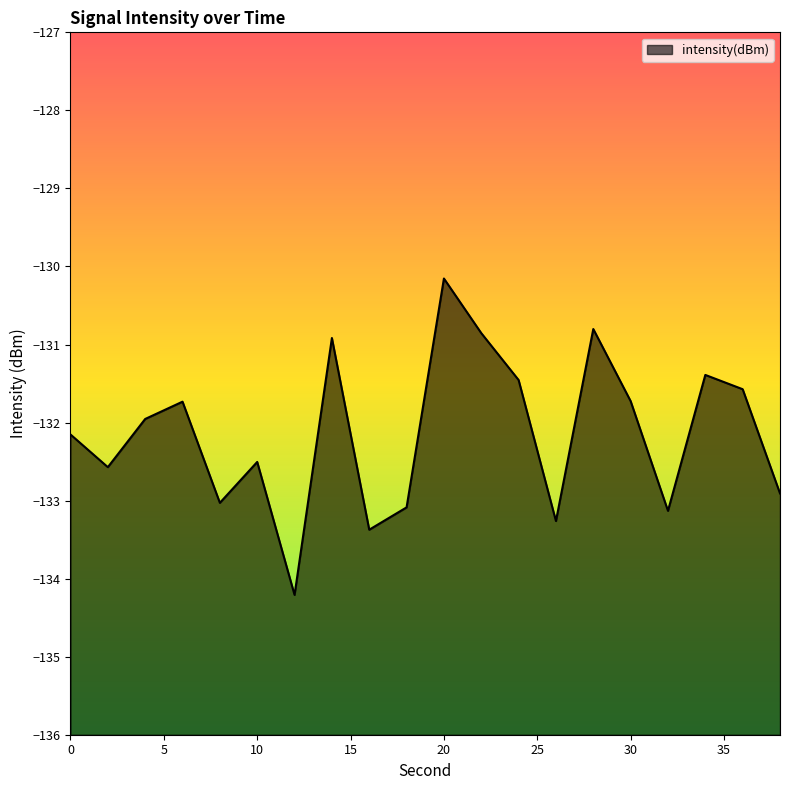

Which label corresponds to the smallest value in the chart?

12